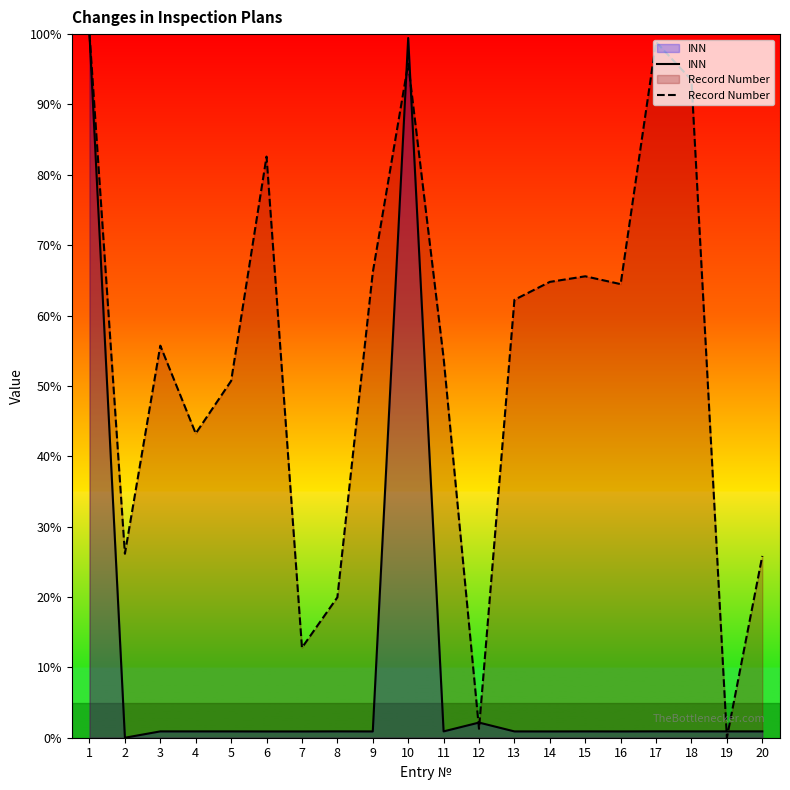

Which series changed the most between 9 and 19?

Record Number